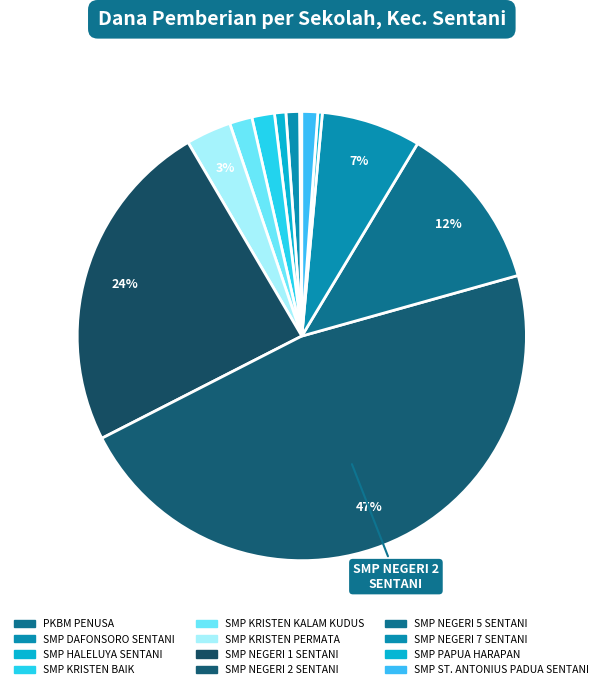

How many slices are in this pie chart?

12